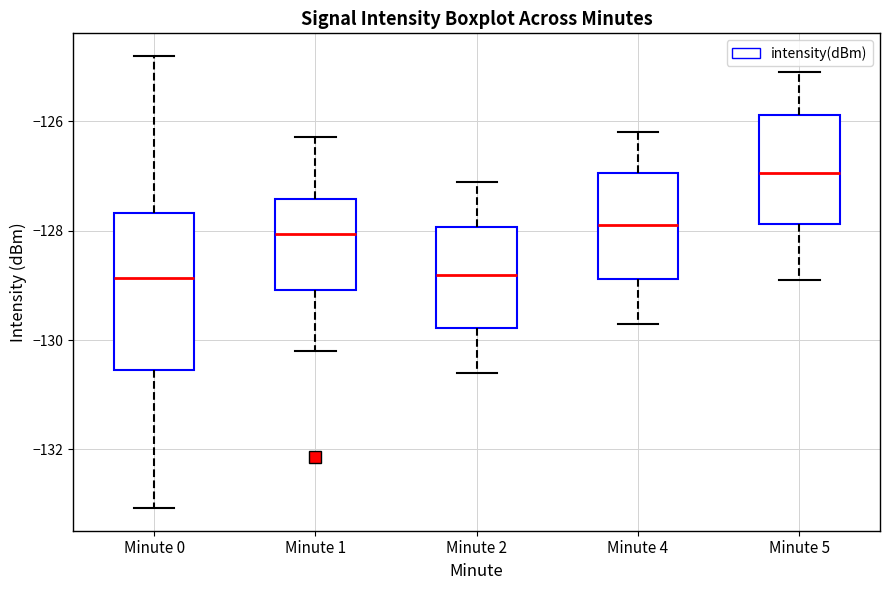

Where does the lower whisker of the box for Minute 0 end on the y-axis? The values are not printed on the chart, so give them approximately, as read against the axis.

-133.0